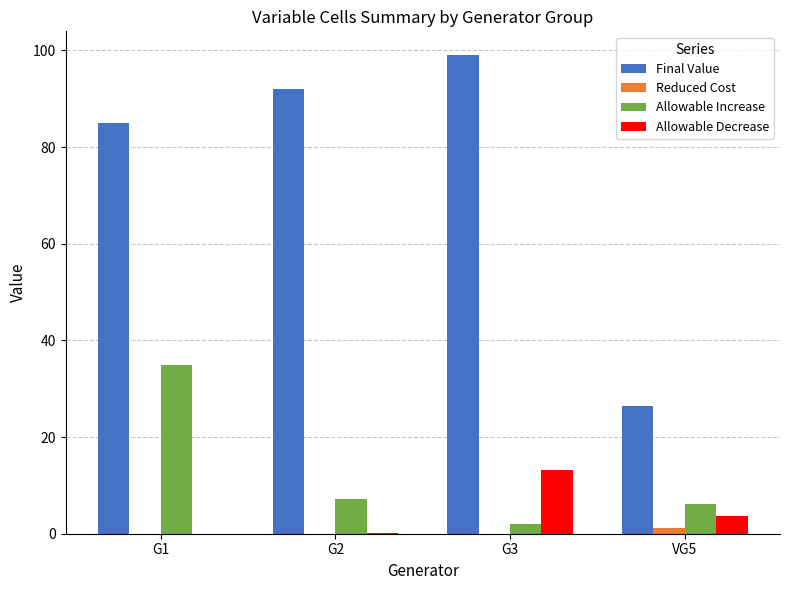

How many series are shown in this chart?

4